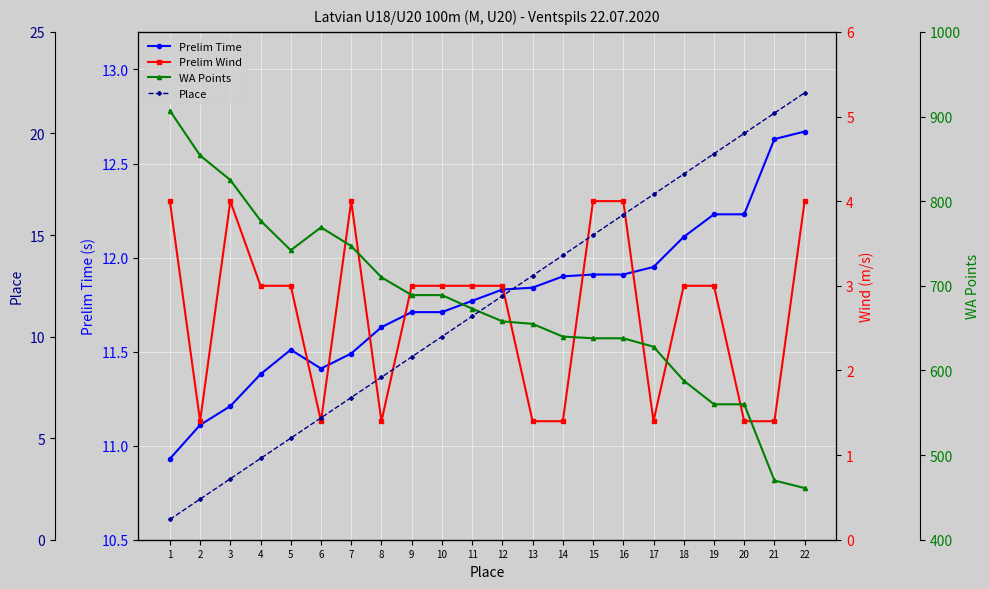

What is the difference between the second highest and second lowest values in the Prelim Wind series?

2.6